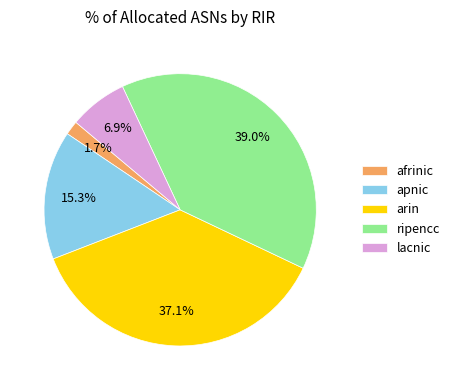

What percentage is NOT represented by ripencc?

61.0%